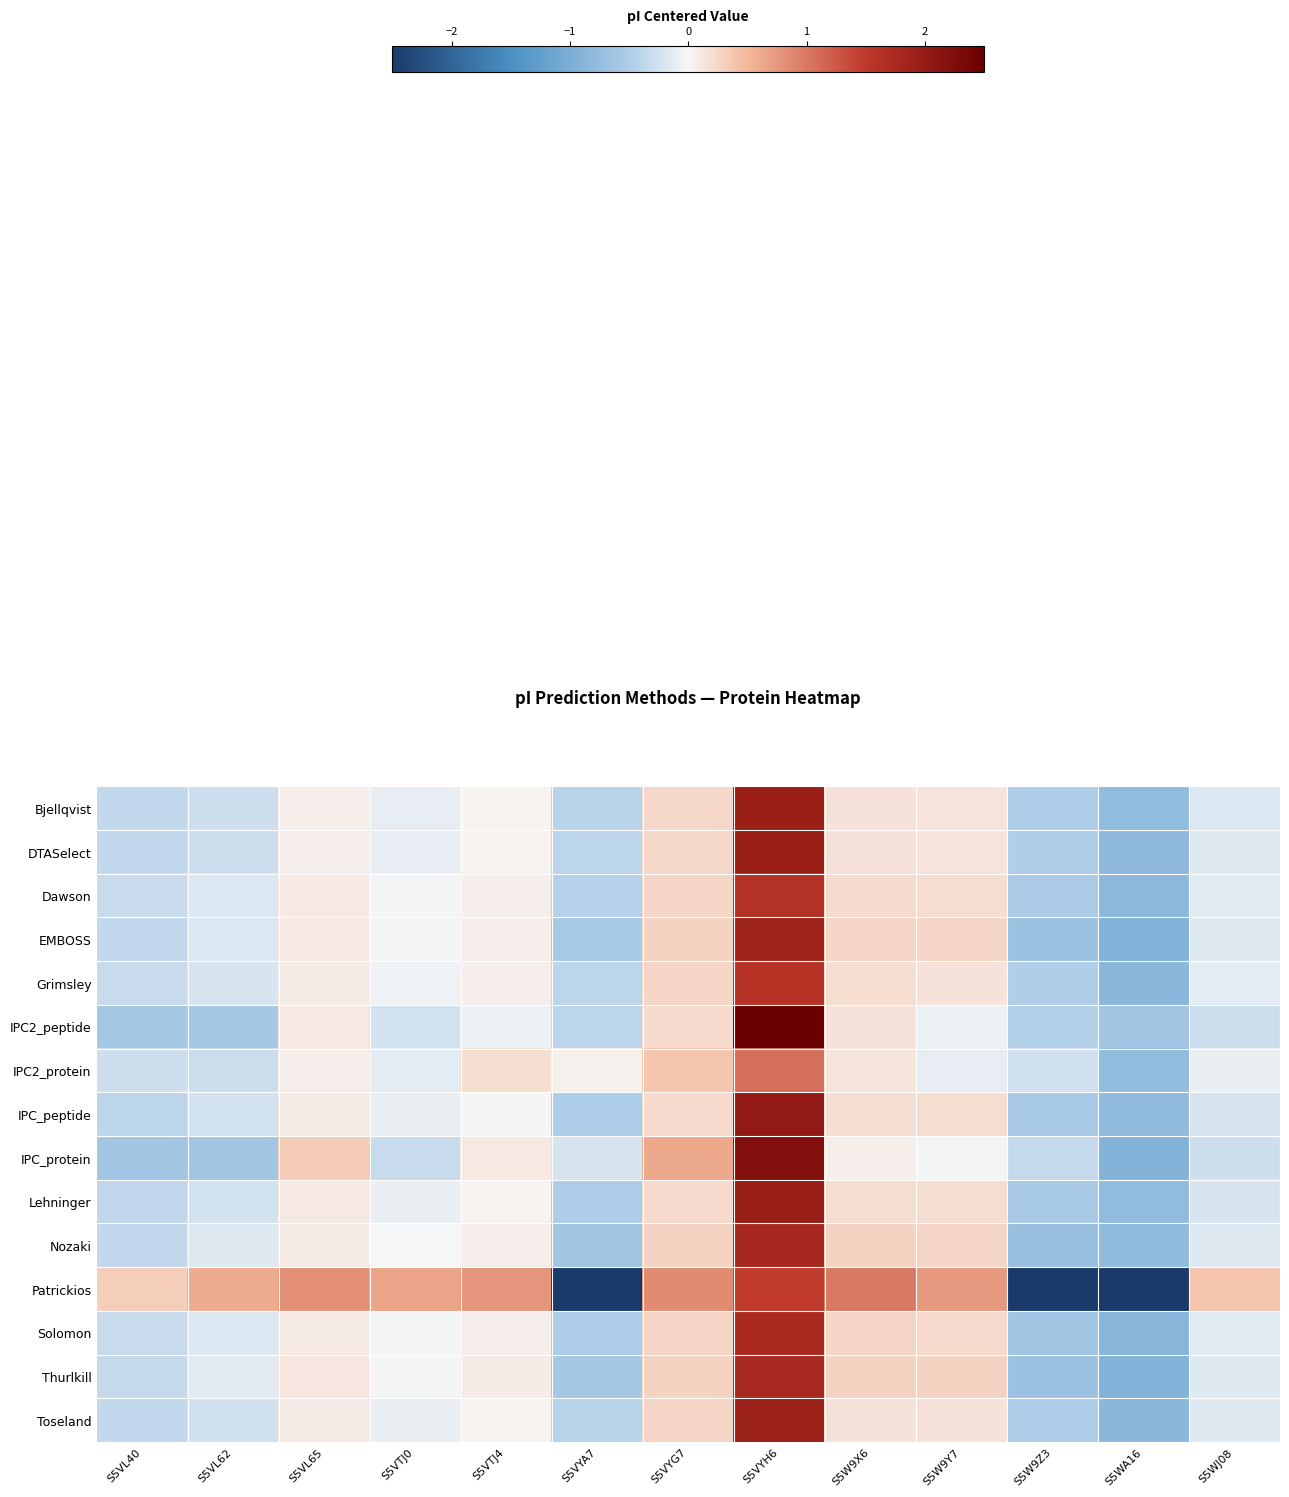

At which category is the sum across all series the highest?

S5VYH6